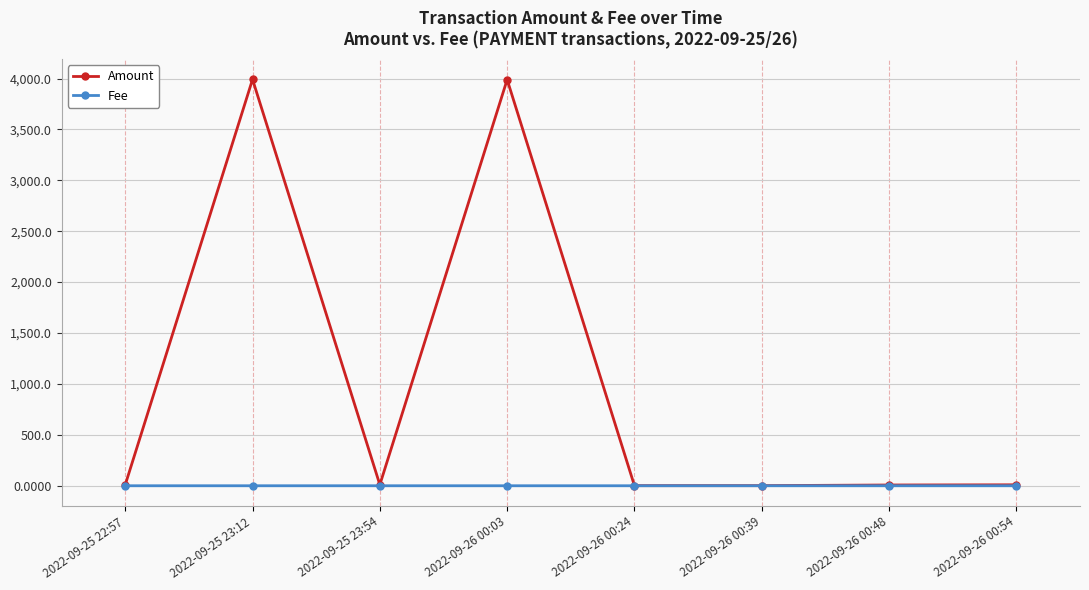

What is the label of the 5th point from the right?

2022-09-26 00:03